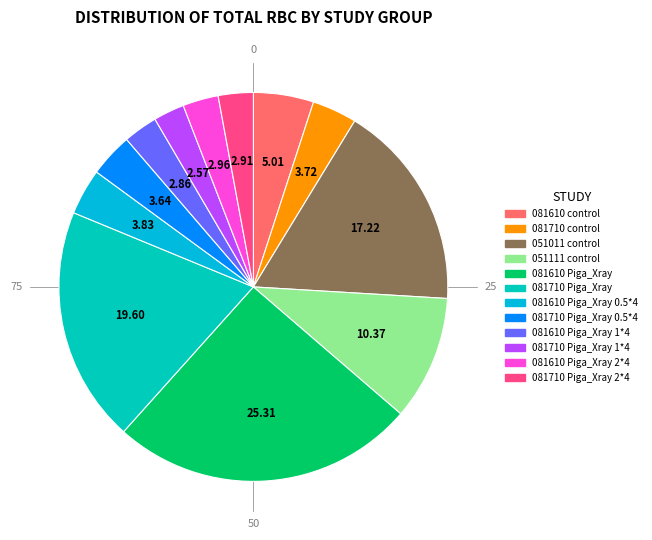

How many slices are in this pie chart?

12